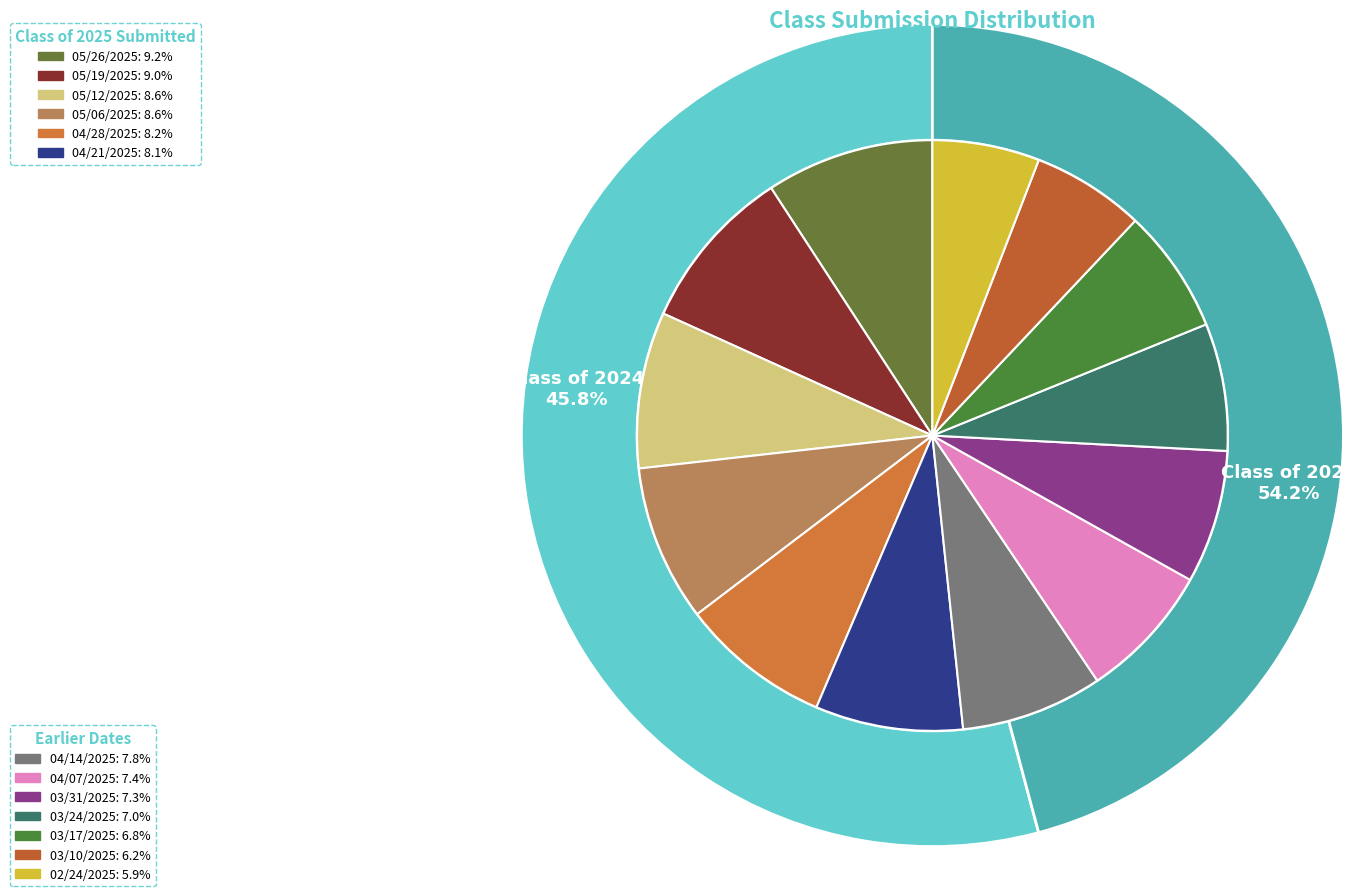

What percentage is the 04/07/2025 slice, to the nearest percent?

7%